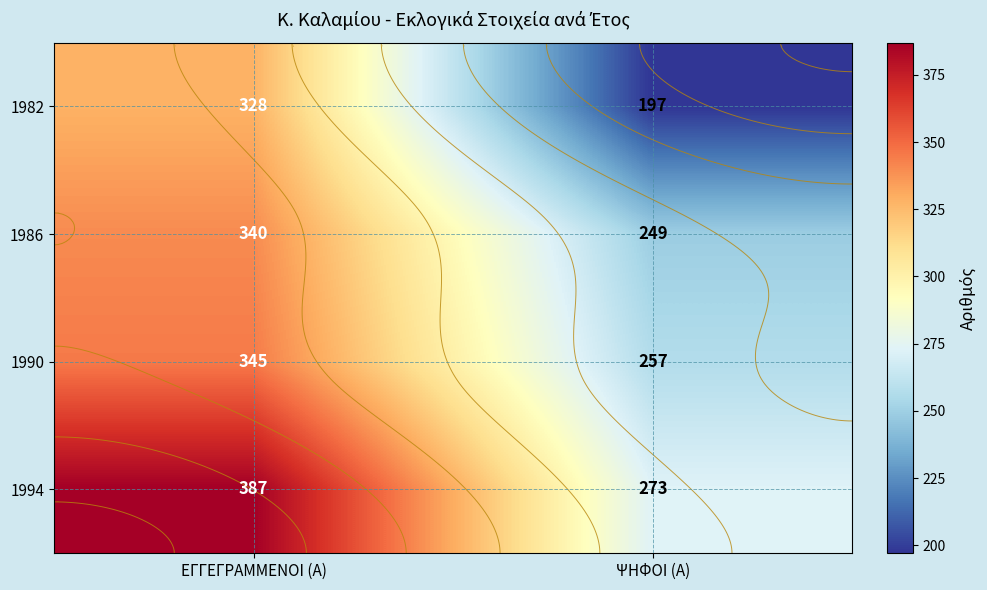

The value of 1986 at ΕΓΓΕΓΡΑΜΜΕΝΟΙ (Α) is 340. True or false?

True